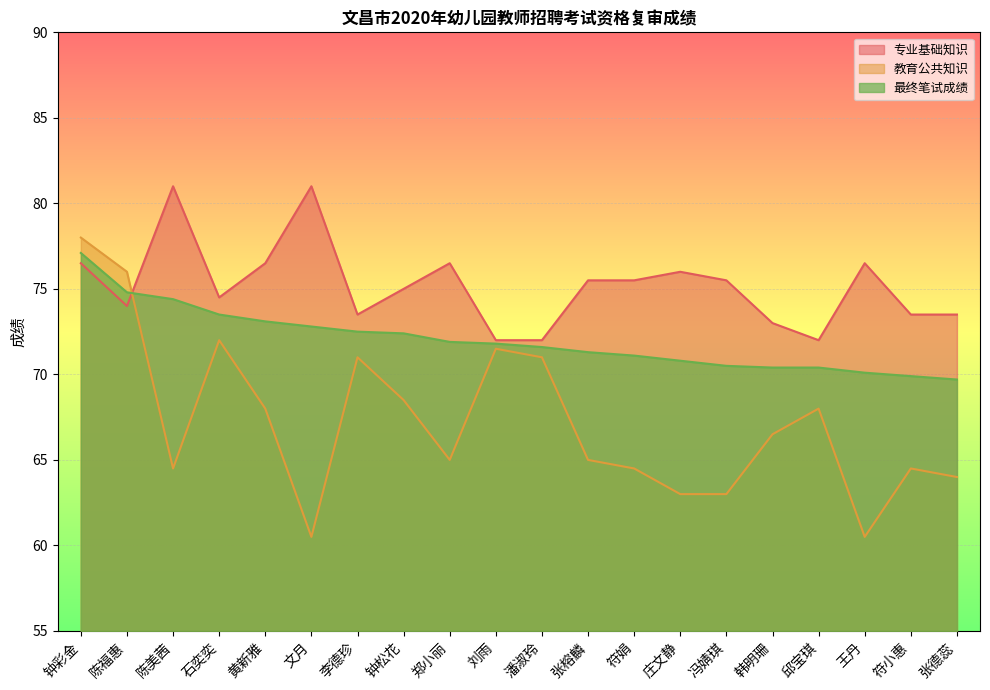

What is the sum of all 专业基础知识 values?

1503.5